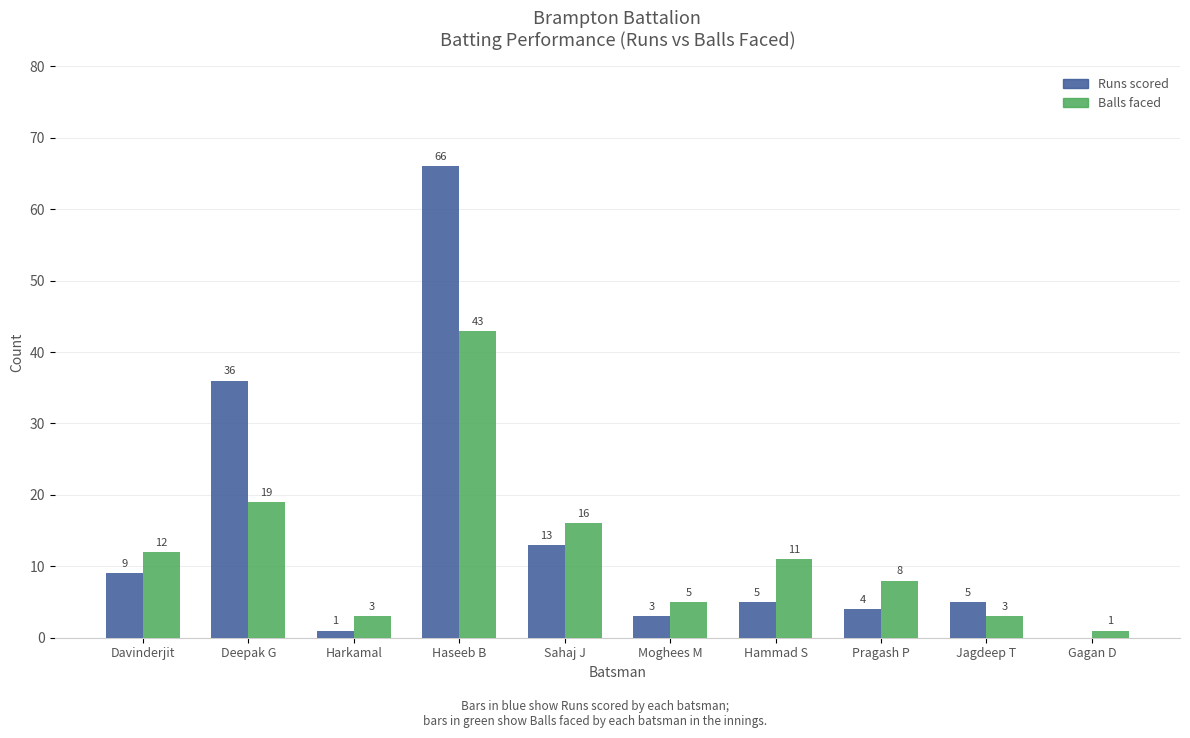

What is the greatest value displayed?

66